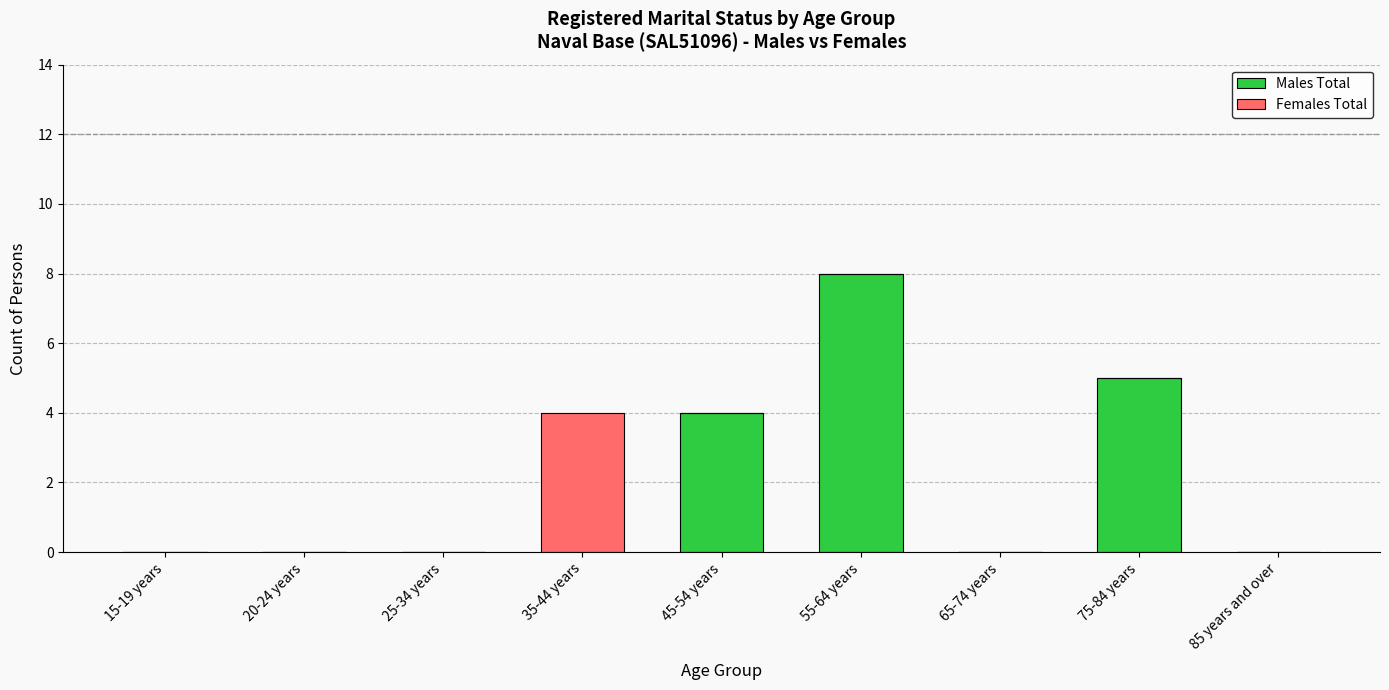

At which label is Males Total closest to 4?

45-54 years